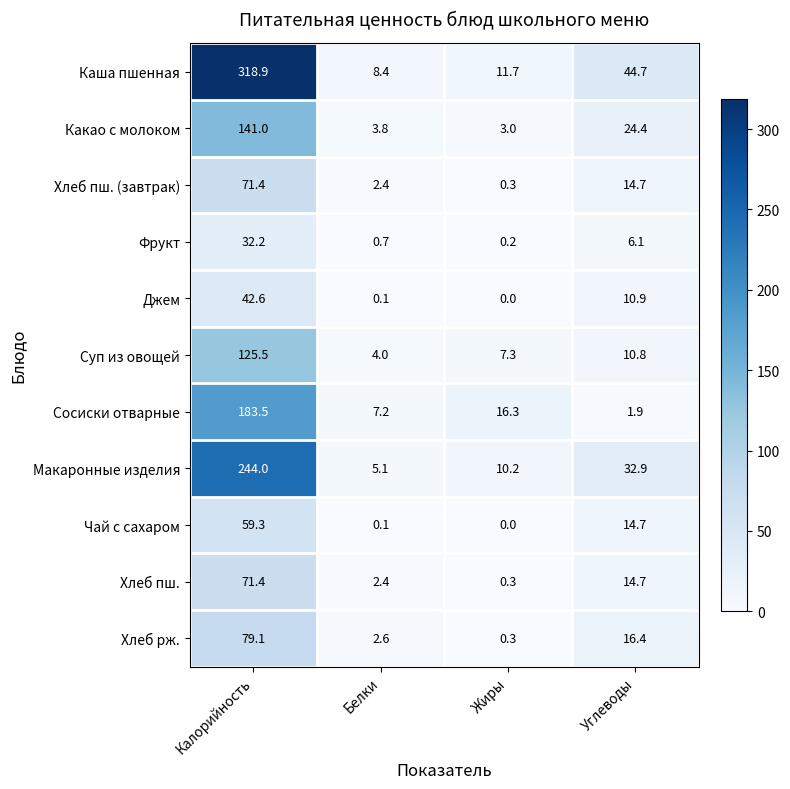

Rank the categories by Хлеб пш. value from highest to lowest.

Калорийность, Углеводы, Белки, Жиры